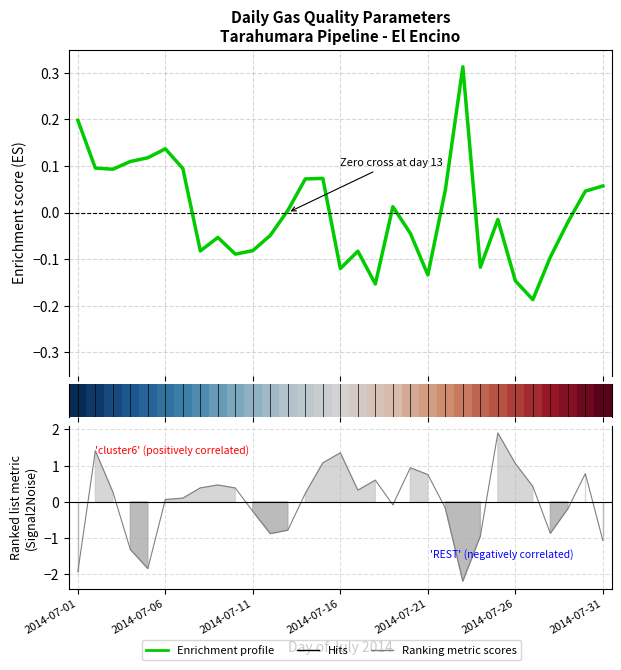

The Enrichment profile series shows 0.2 at 2014-07-06. True or false?

False